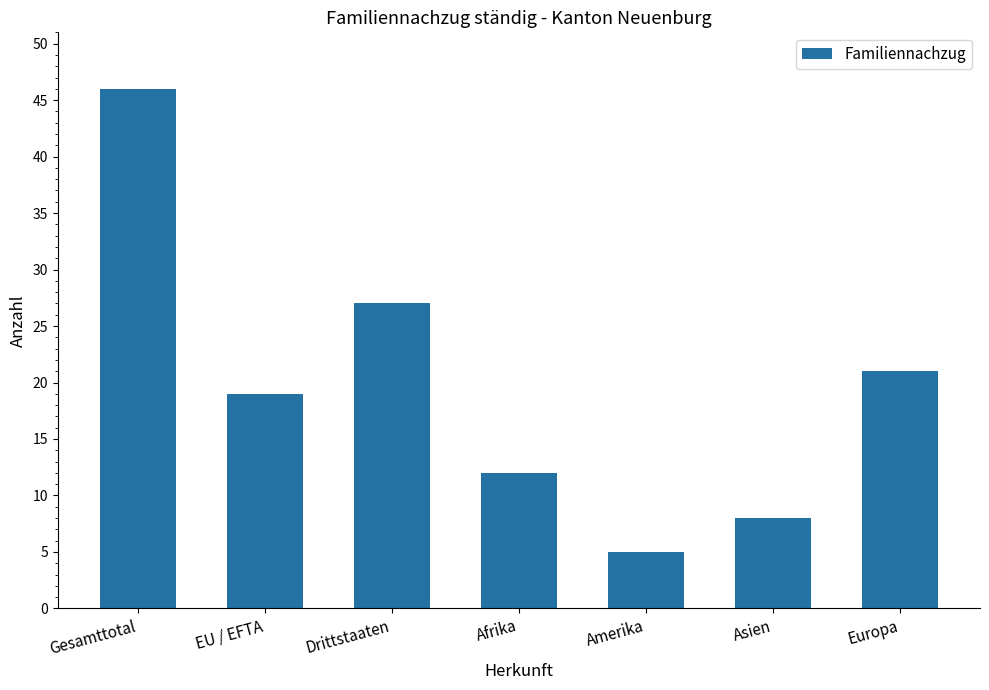

What position from the left is Afrika?

4